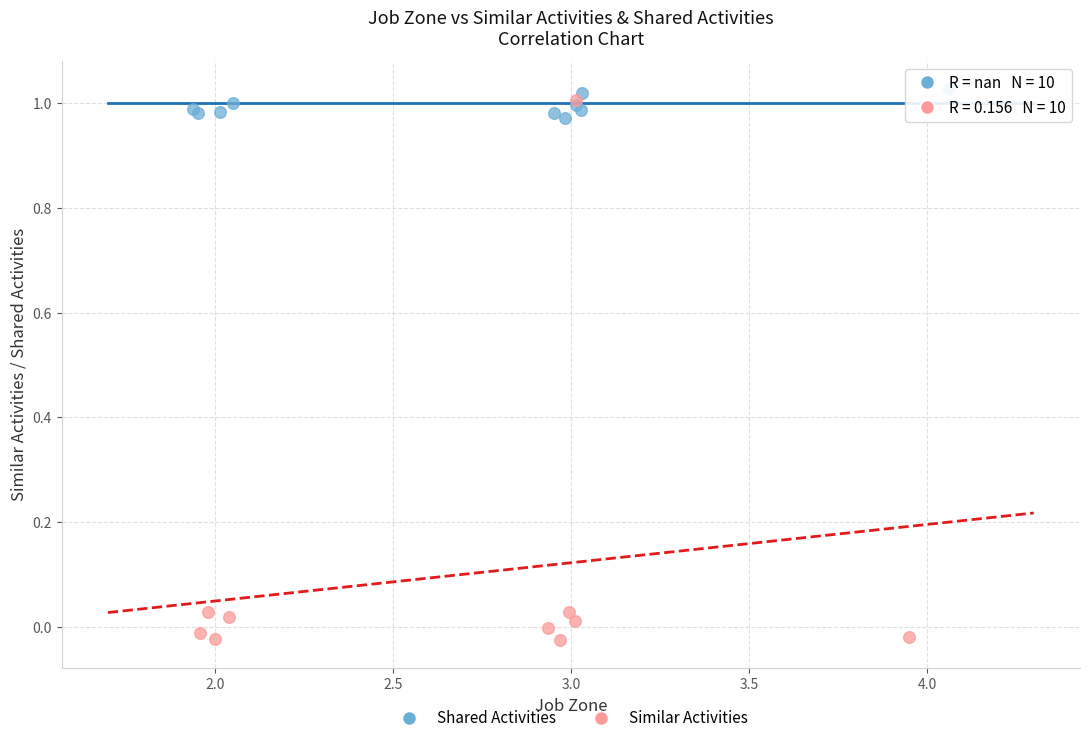

Which series contains the highest Y value?

Shared Activities